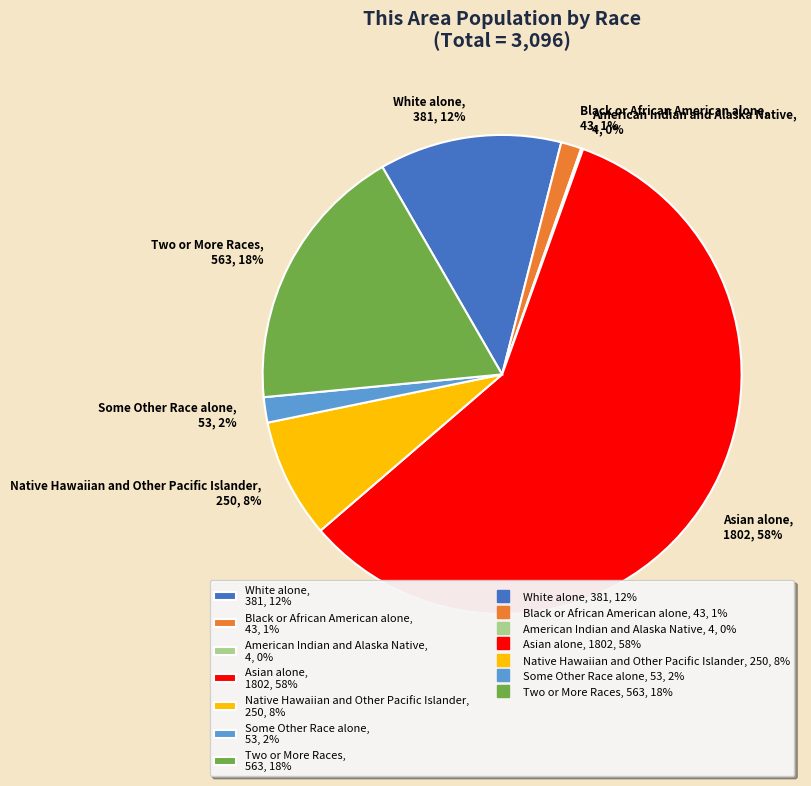

Which category accounts for the majority?

Asian alone